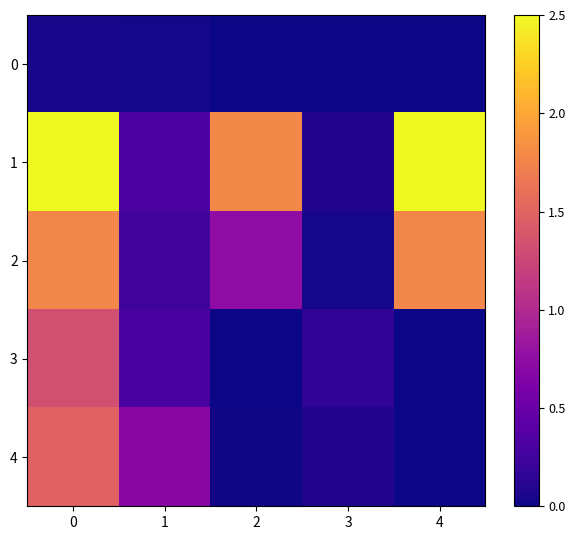

At 3, list the series in order from smallest to largest.

0, 2, 4, 1, 3